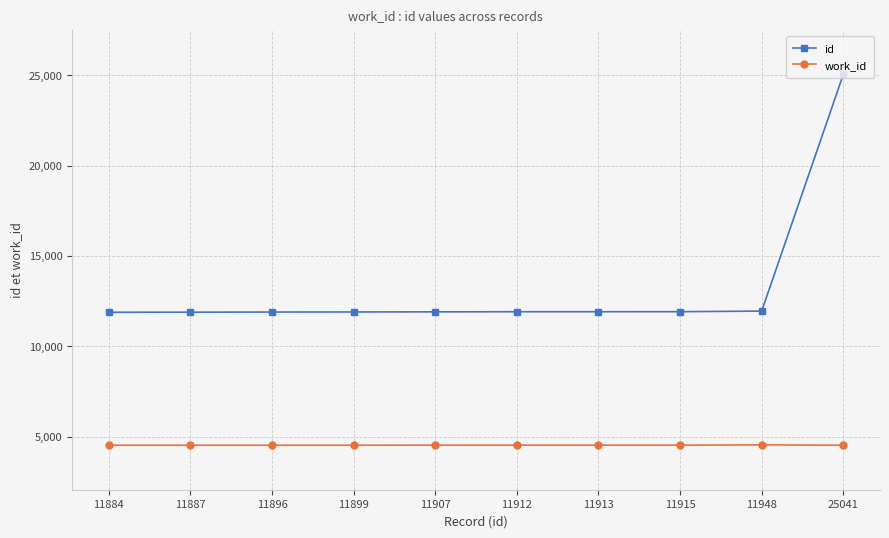

How many data points in id are less than 11912?

5